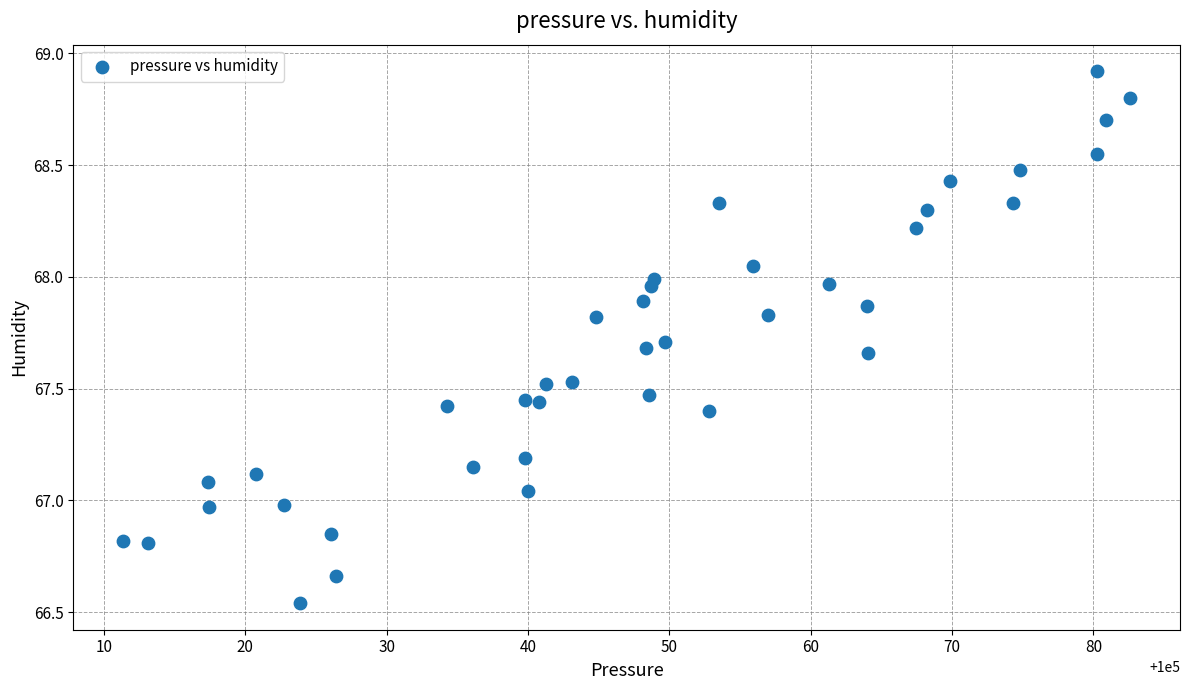

What is the range of X values (max minus min)?

71.2